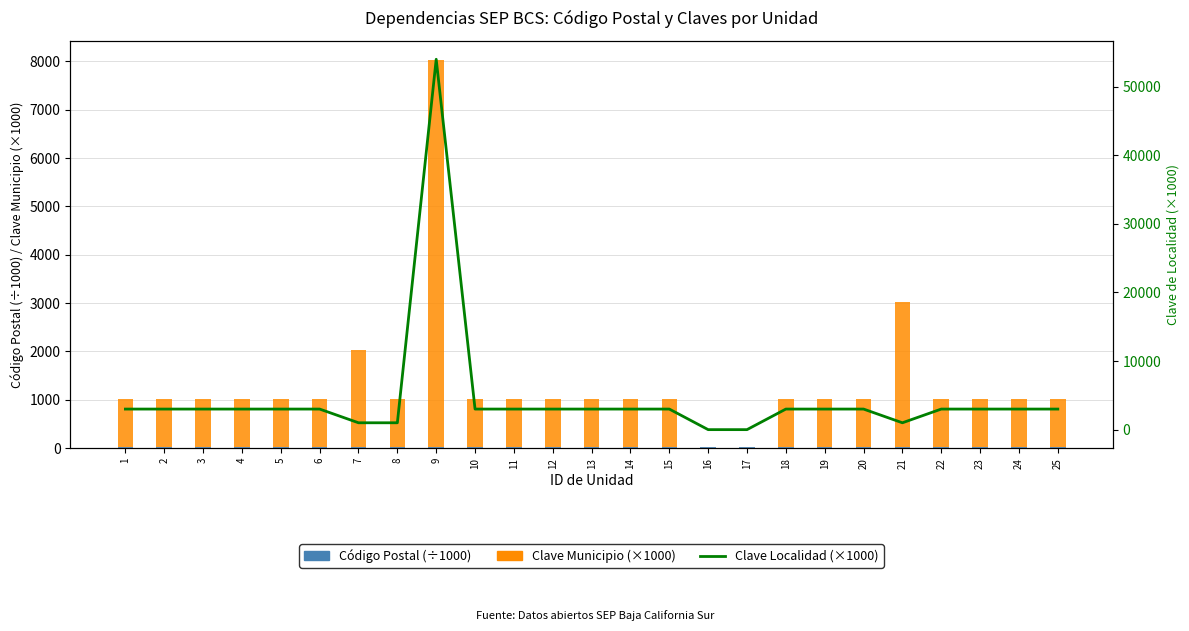

The value of Código Postal (÷1000) at 17 is 10.5. True or false?

False